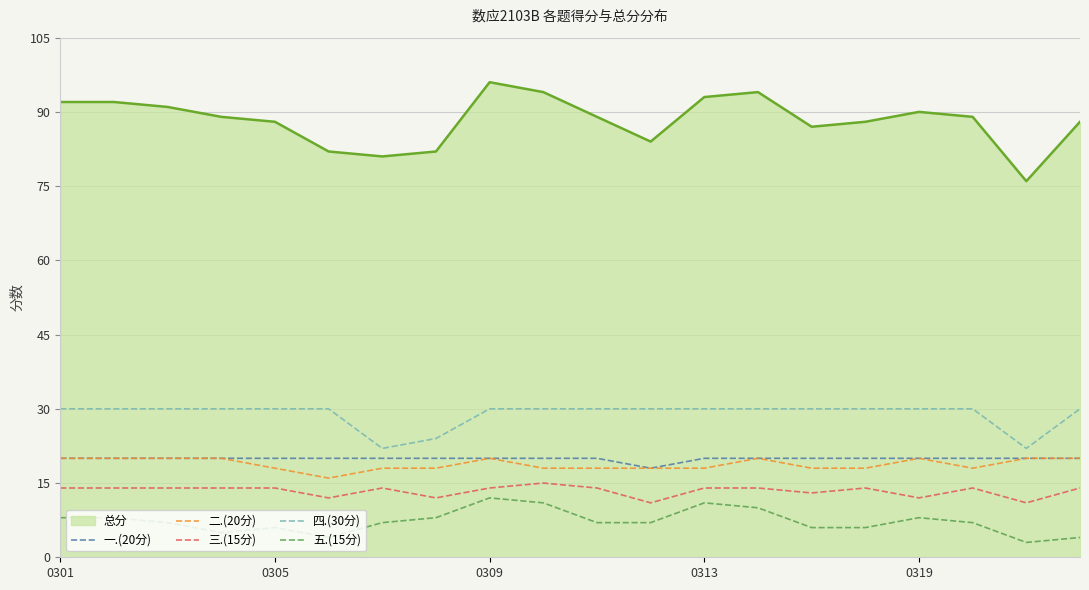

What is the maximum value shown in the chart?

96